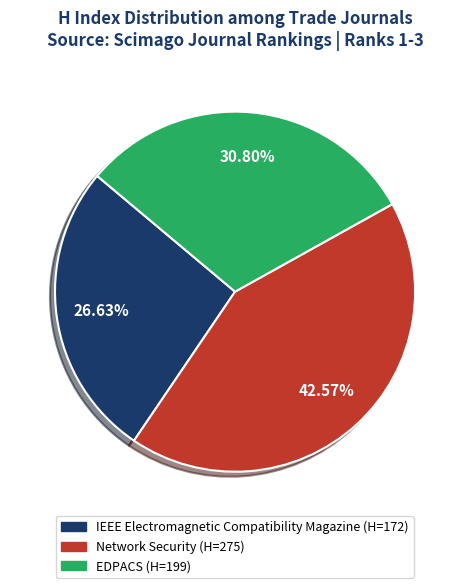

What percentage is NOT represented by EDPACS?

69.2%